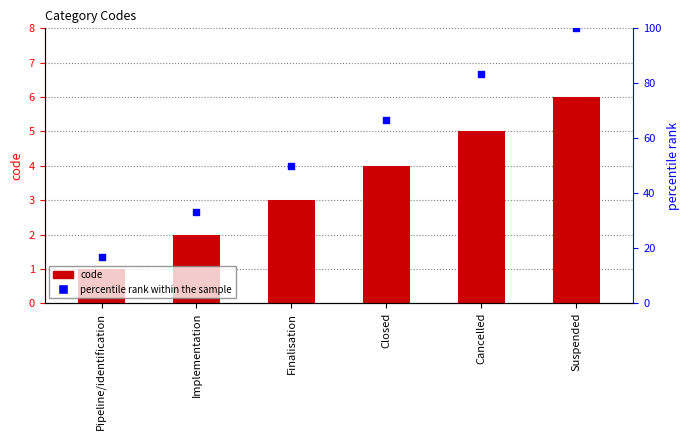

At how many categories does at least one series exceed 40?

4